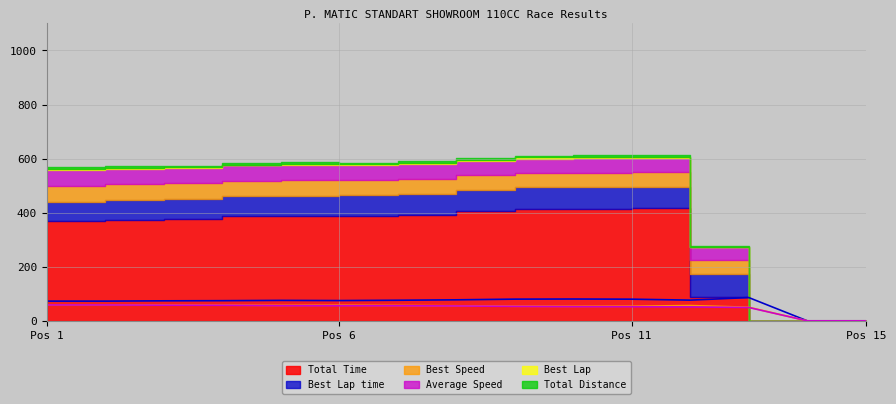

True or false: Best Speed and Best Lap time intersect in this chart.

False